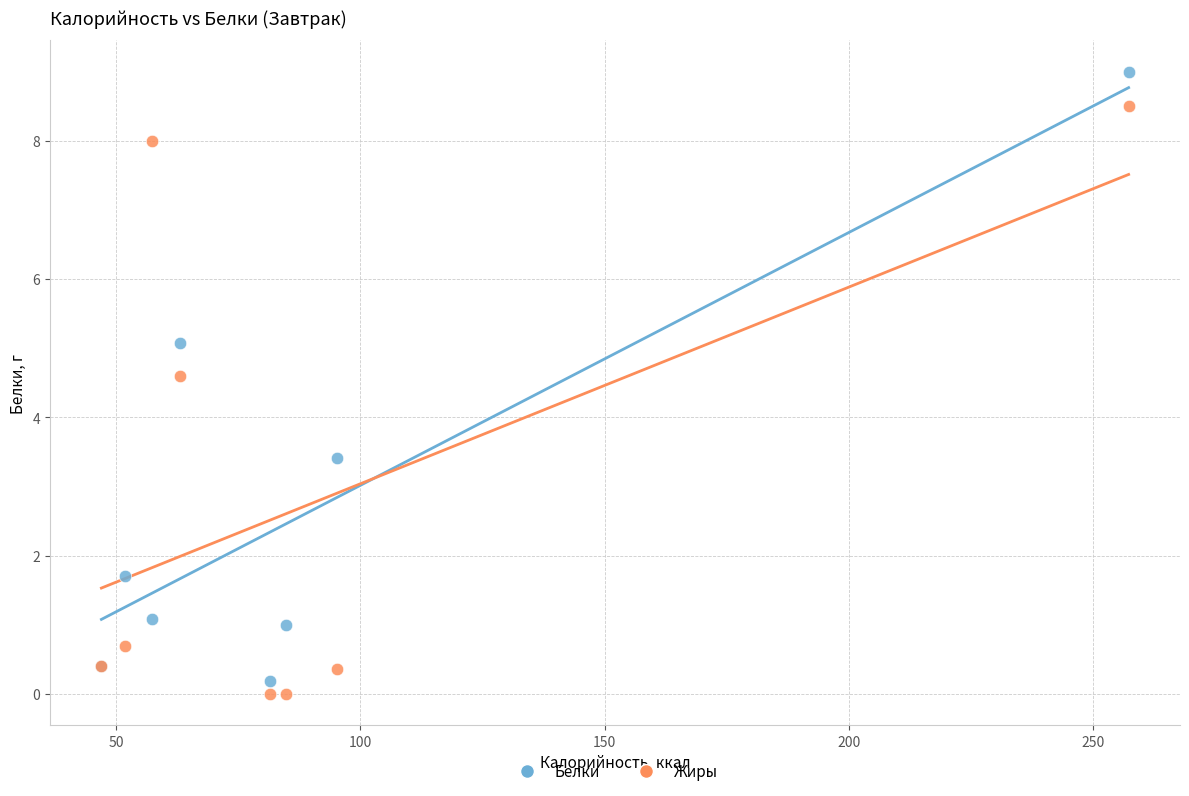

Which series reaches the maximum Y coordinate?

Белки